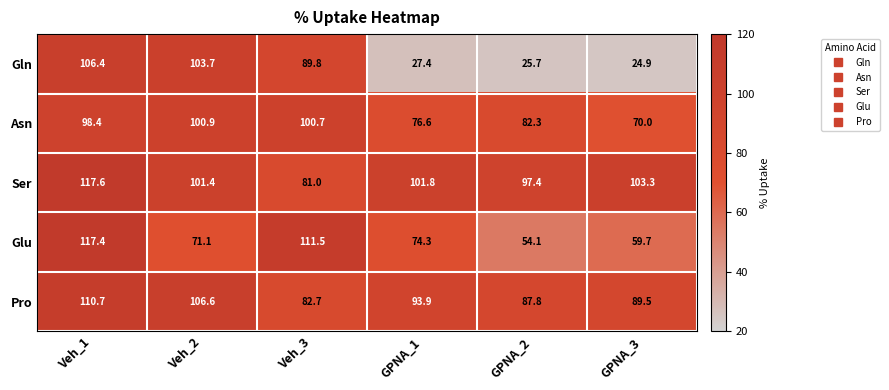

Reading left to right, extract all data points from this chart.

Gln: Veh_1=106.4	Veh_2=103.7	Veh_3=89.8	GPNA_1=27.4	GPNA_2=25.7	GPNA_3=24.9
Asn: Veh_1=98.4	Veh_2=100.9	Veh_3=100.7	GPNA_1=76.6	GPNA_2=82.3	GPNA_3=70.0
Ser: Veh_1=117.6	Veh_2=101.4	Veh_3=81.0	GPNA_1=101.8	GPNA_2=97.4	GPNA_3=103.3
Glu: Veh_1=117.4	Veh_2=71.1	Veh_3=111.5	GPNA_1=74.3	GPNA_2=54.1	GPNA_3=59.7
Pro: Veh_1=110.7	Veh_2=106.6	Veh_3=82.7	GPNA_1=93.9	GPNA_2=87.8	GPNA_3=89.5